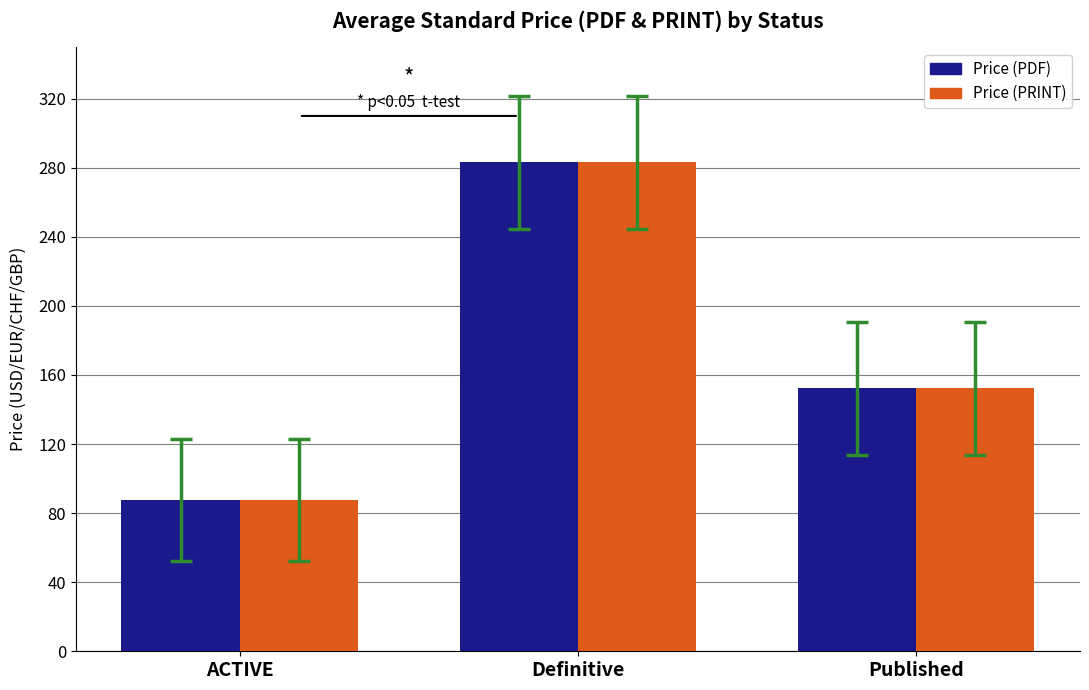

Is the value of Price (PDF) at Published greater than the value of Price (PRINT) at Definitive?

No